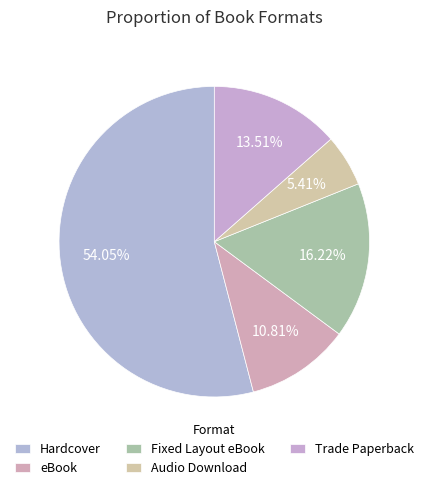

Approximately how many times larger is the value at Audio Download compared to Trade Paperback?

0.4